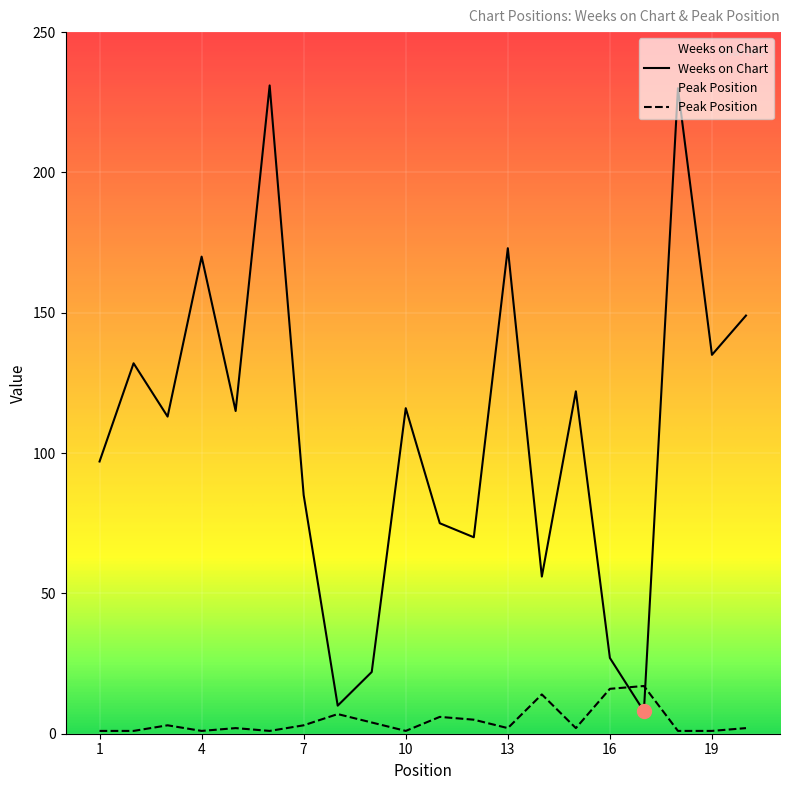

What is the lowest value of the Peak Position series?

1